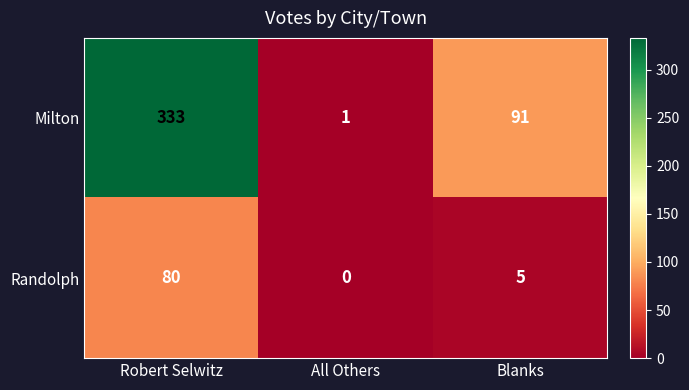

What is the maximum value for Randolph?

80